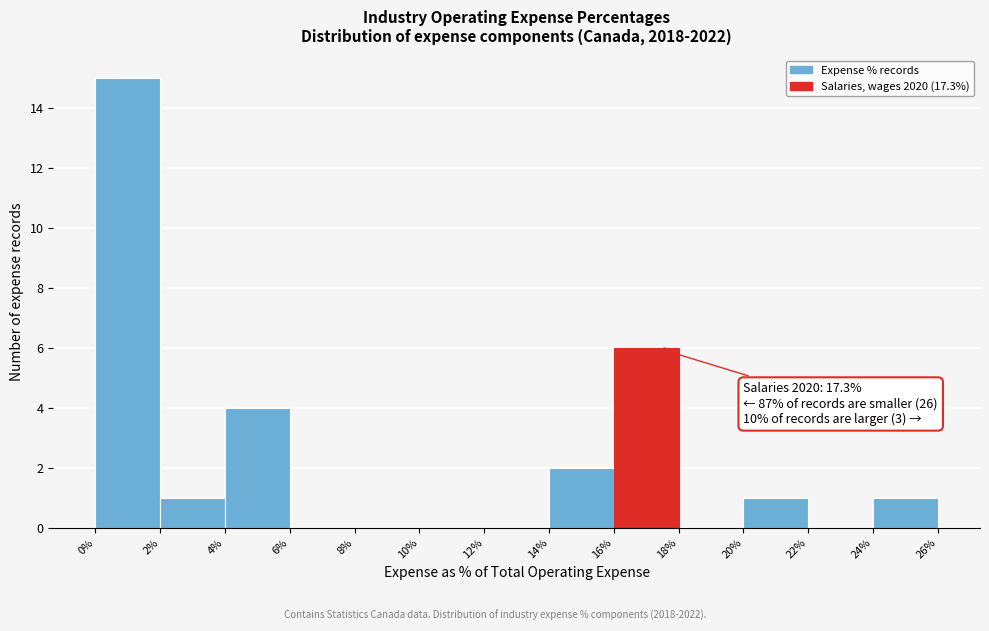

Which range on the x-axis has the tallest bar?

0% to 2%